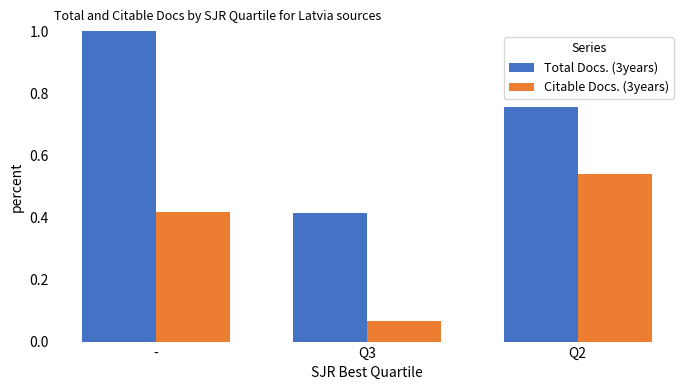

The Total Docs. (3years) series shows 1.2 at Q2. True or false?

False